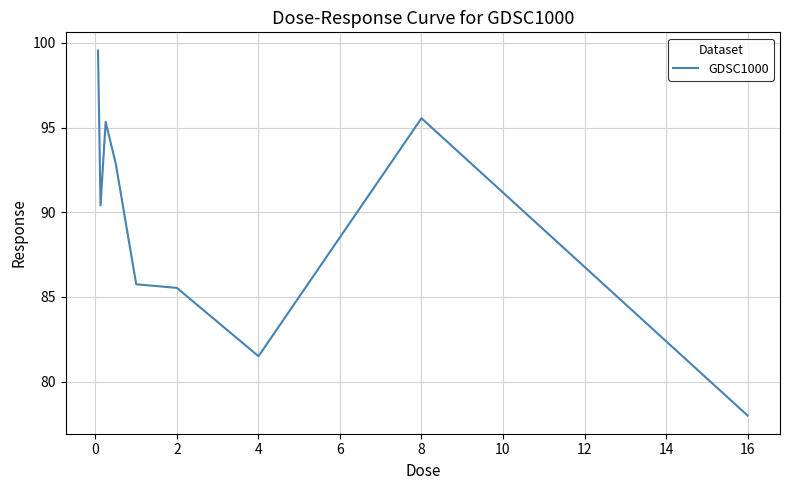

What is the smallest value displayed?

78.0